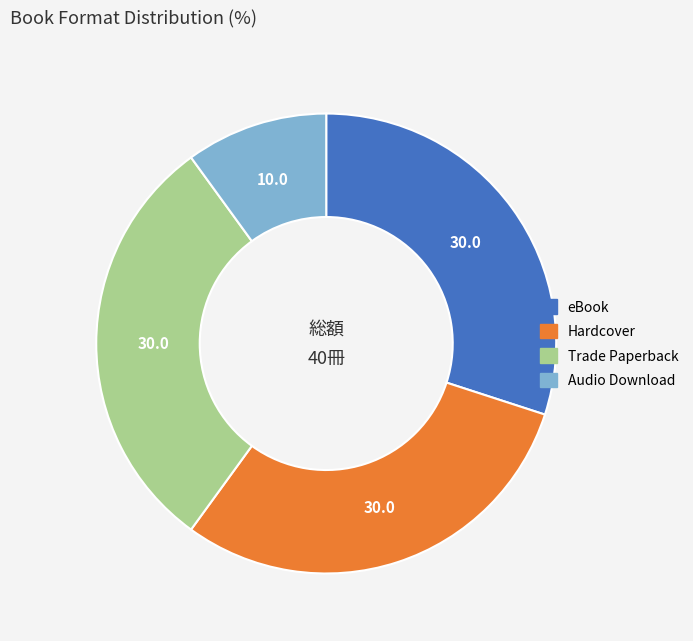

Is there any slice that represents more than half of the pie?

No